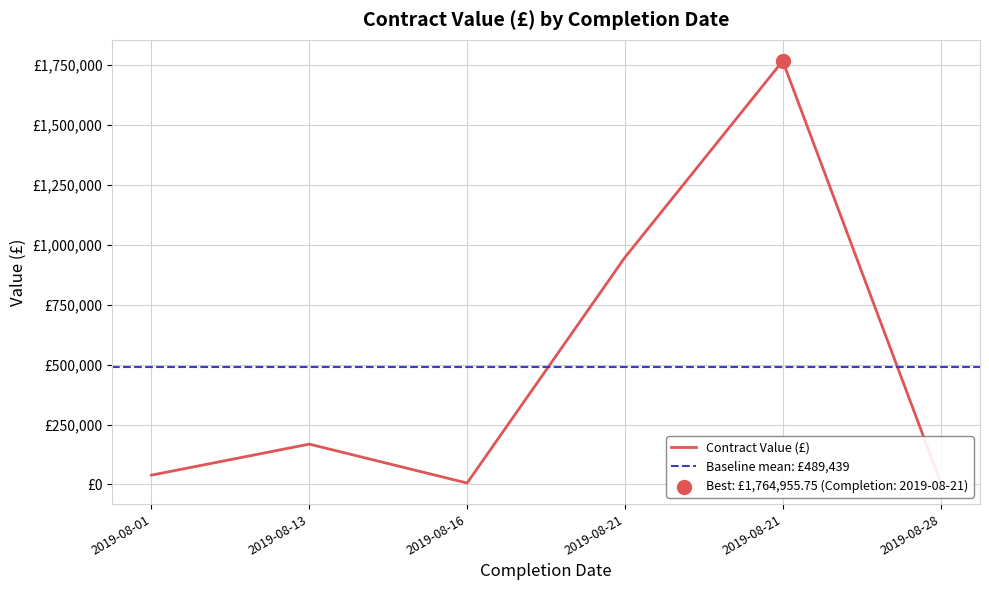

Between 2019-08-13 and 2019-08-21, which is larger?

2019-08-21